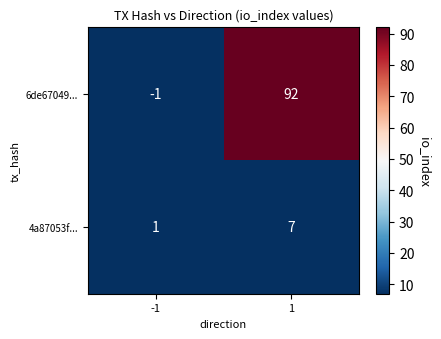

Rank the series at -1 from lowest to highest value.

6de67049..., 4a87053f...